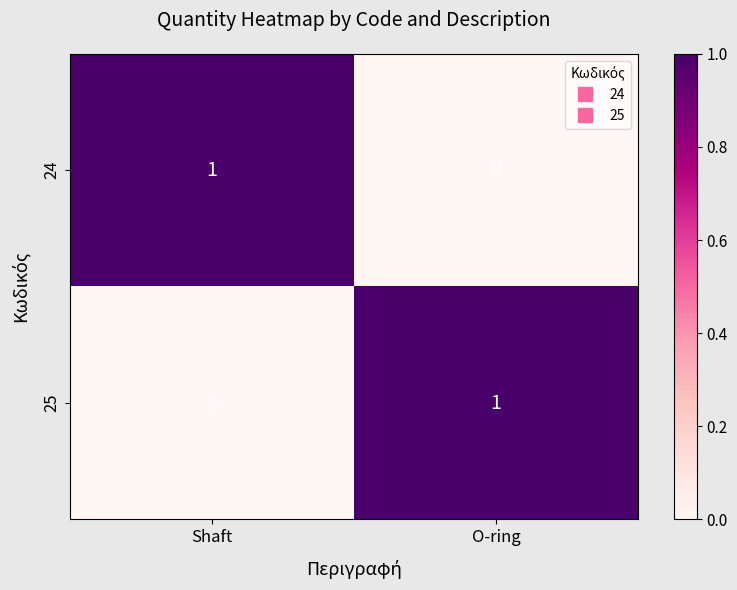

Count the number of data series in this chart.

2